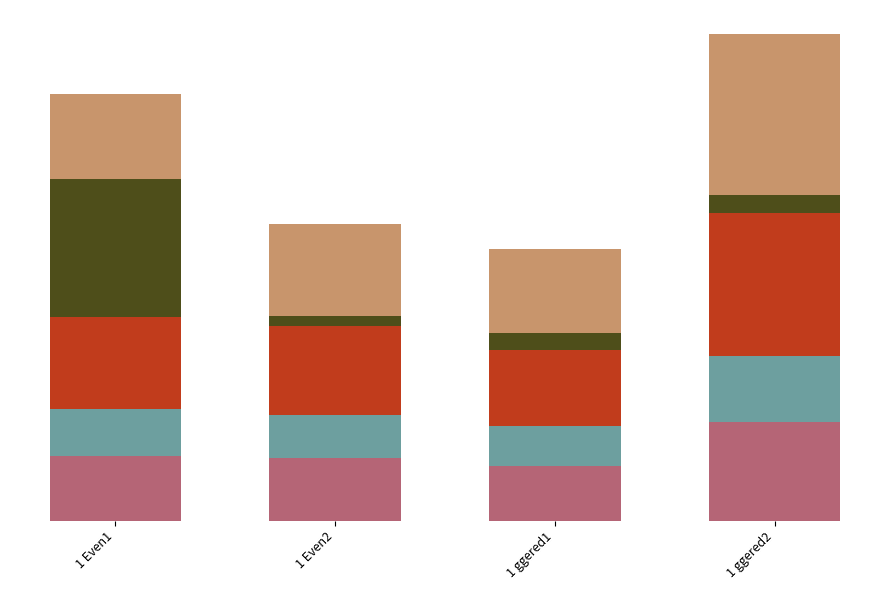

What is the label of the 2nd bar from the left?

1 Even2